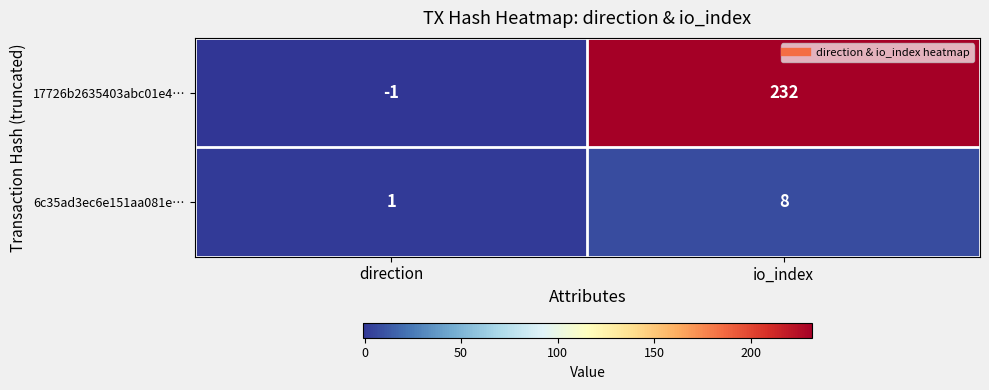

Rank the series at io_index from highest to lowest value.

17726b2635403abc01e4…, 6c35ad3ec6e151aa081e…